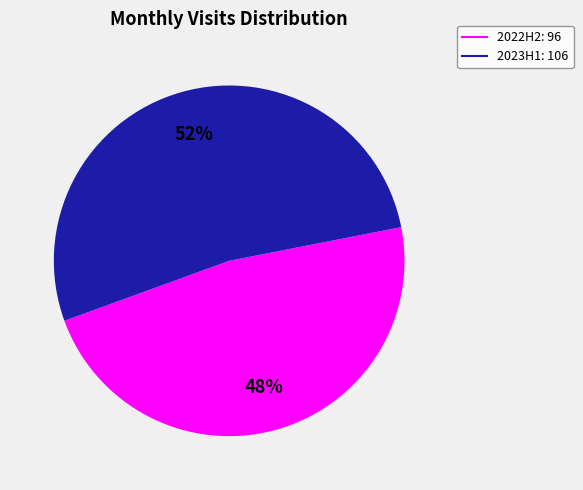

Does any single category account for the majority?

Yes